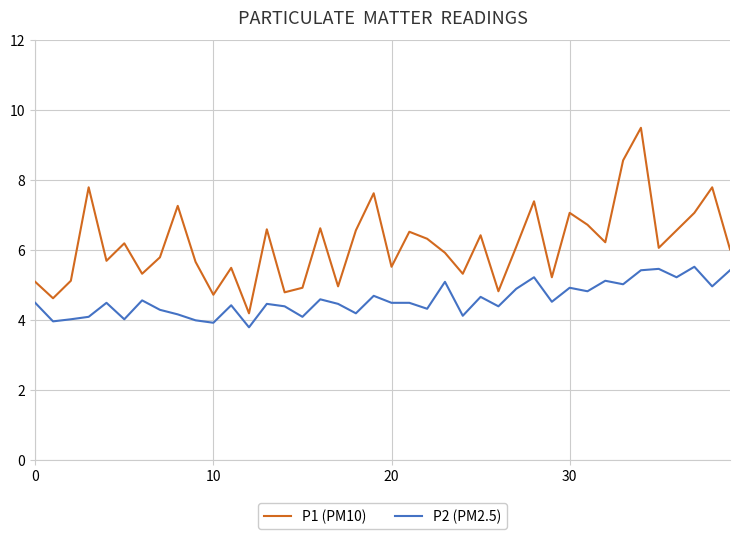

Which series has the largest range (max minus min)?

P1 (PM10)